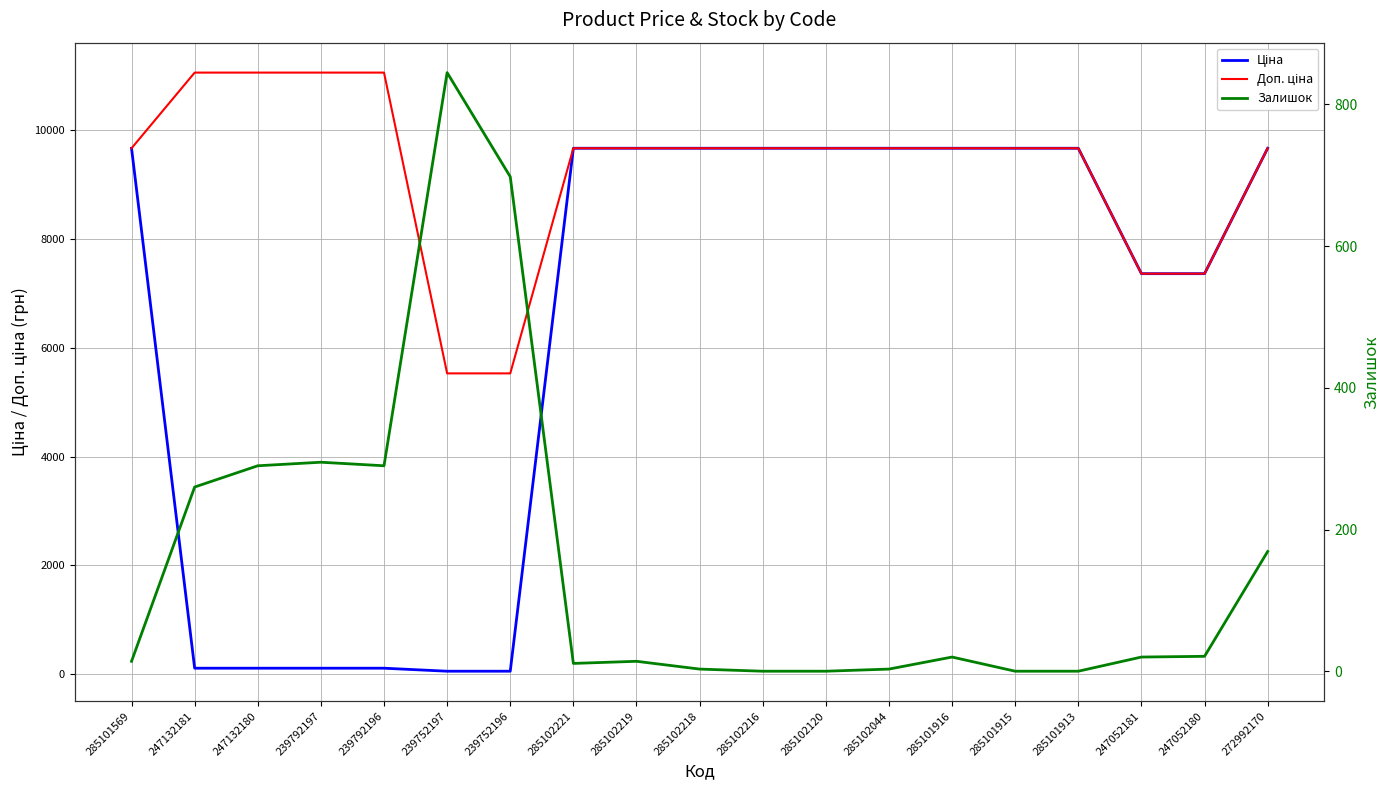

Where is Залишок nearest to the value 422?

239792197